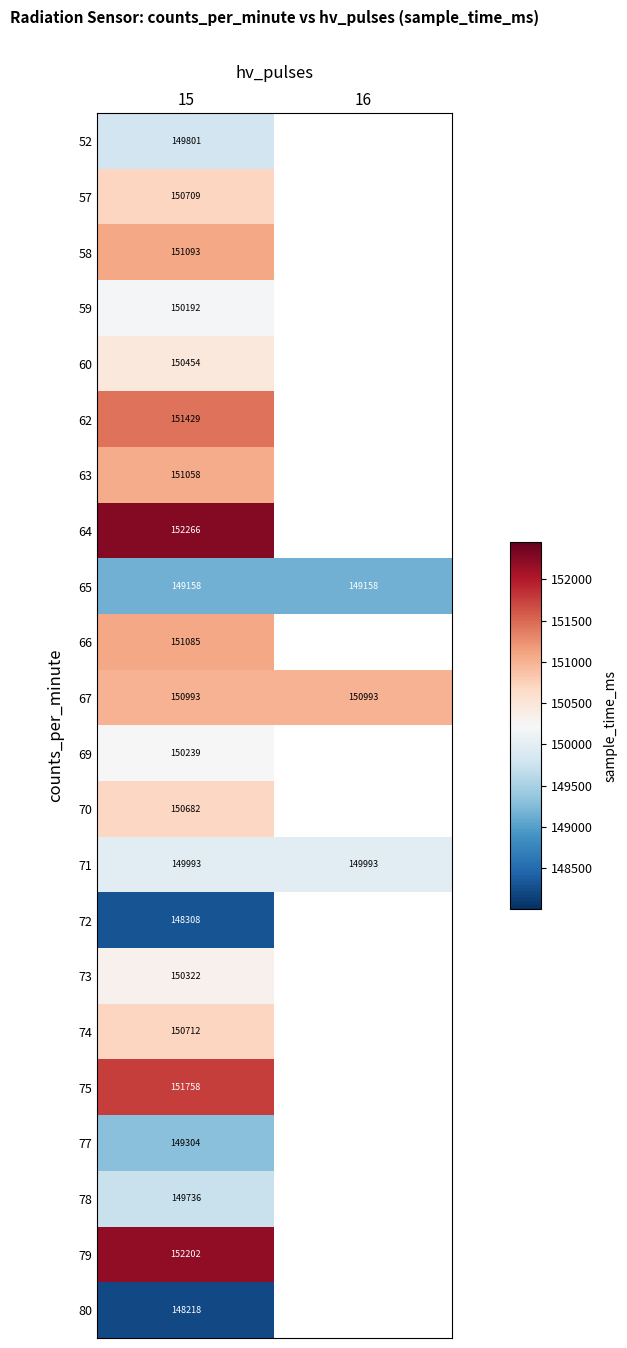

How many distinct data groups are displayed?

22